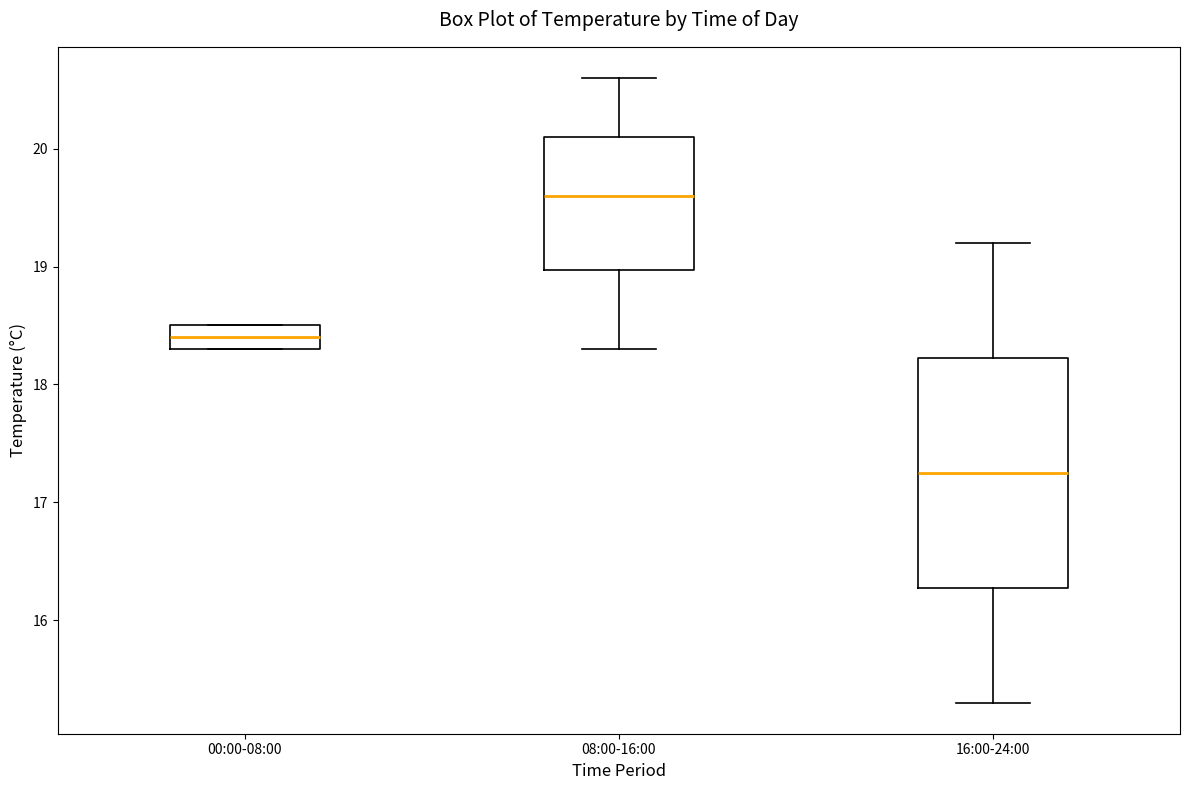

Which box is the tallest, from its lower edge to its upper edge?

16:00-24:00